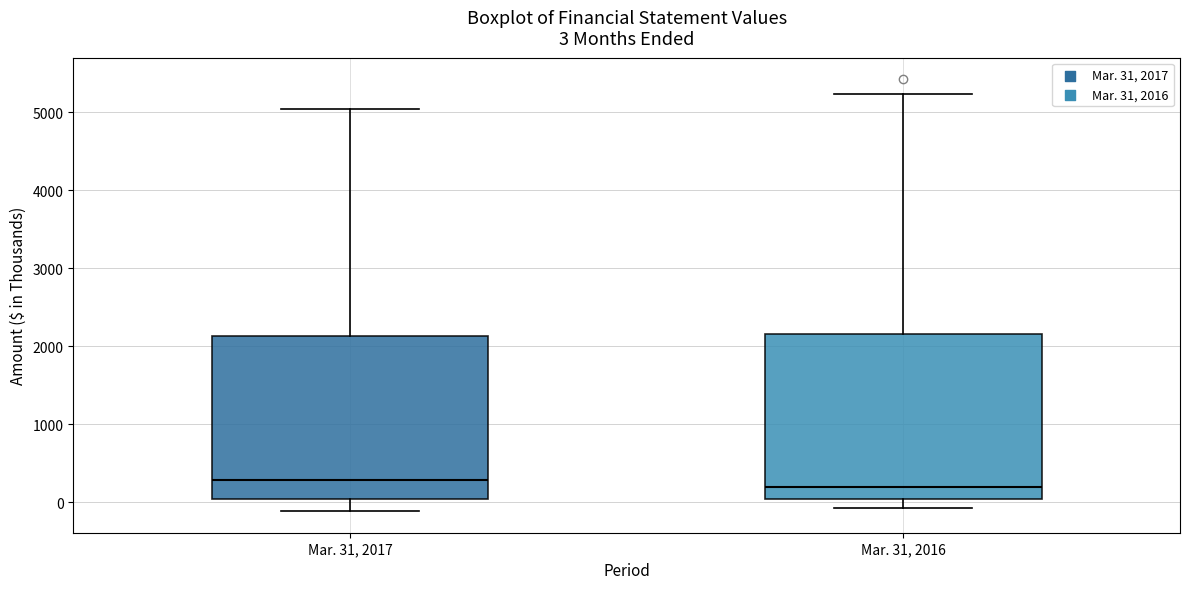

Which box has the lowest median line?

Mar. 31, 2016